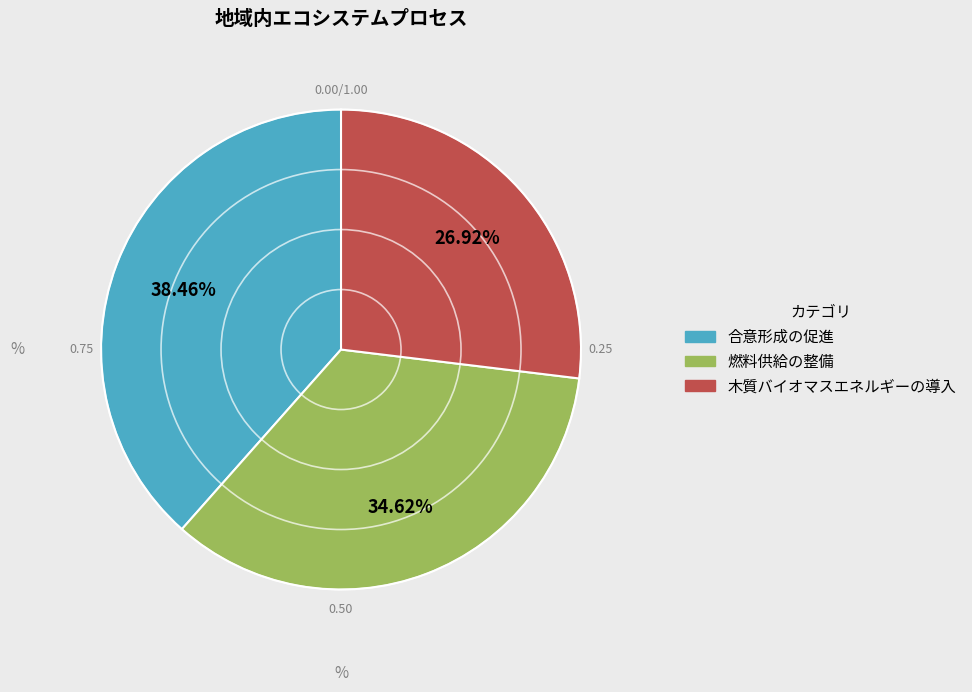

To the nearest percent, what portion does 燃料供給の整備 represent?

35%